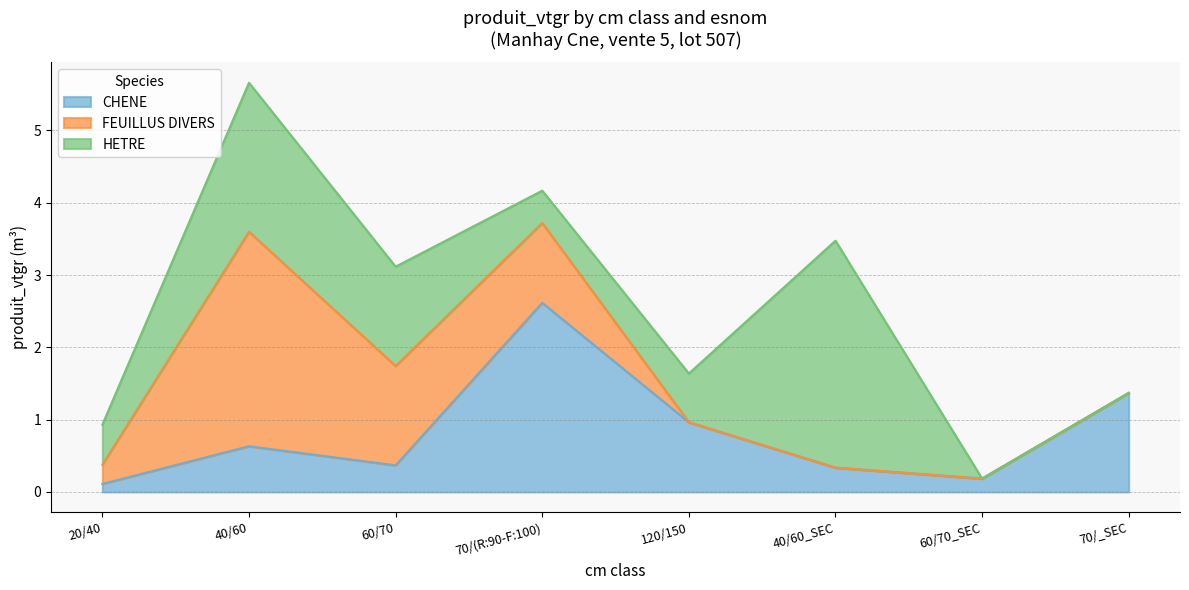

Which label corresponds to the largest value in the chart?

40/60 SEC